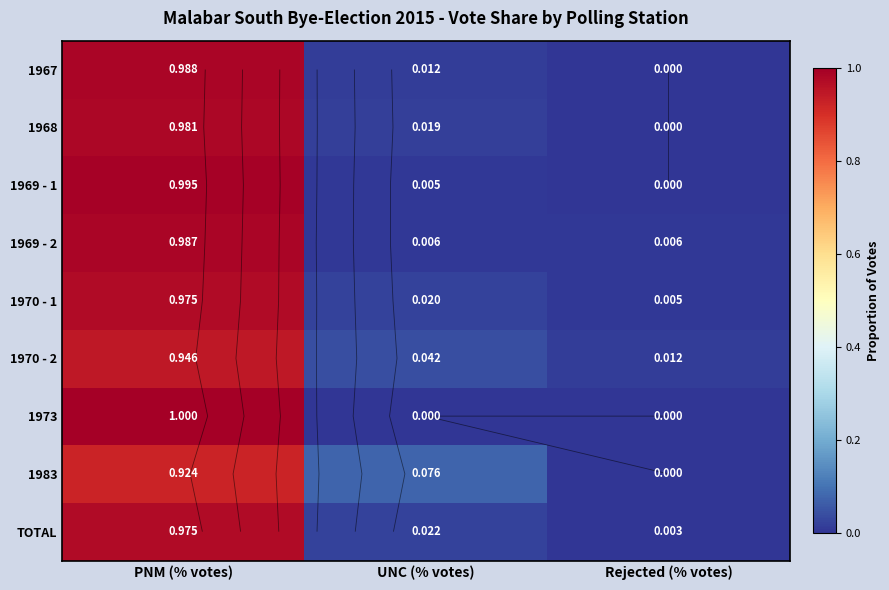

Is it true that 1968 equals -0.5 at Rejected (% votes)?

False